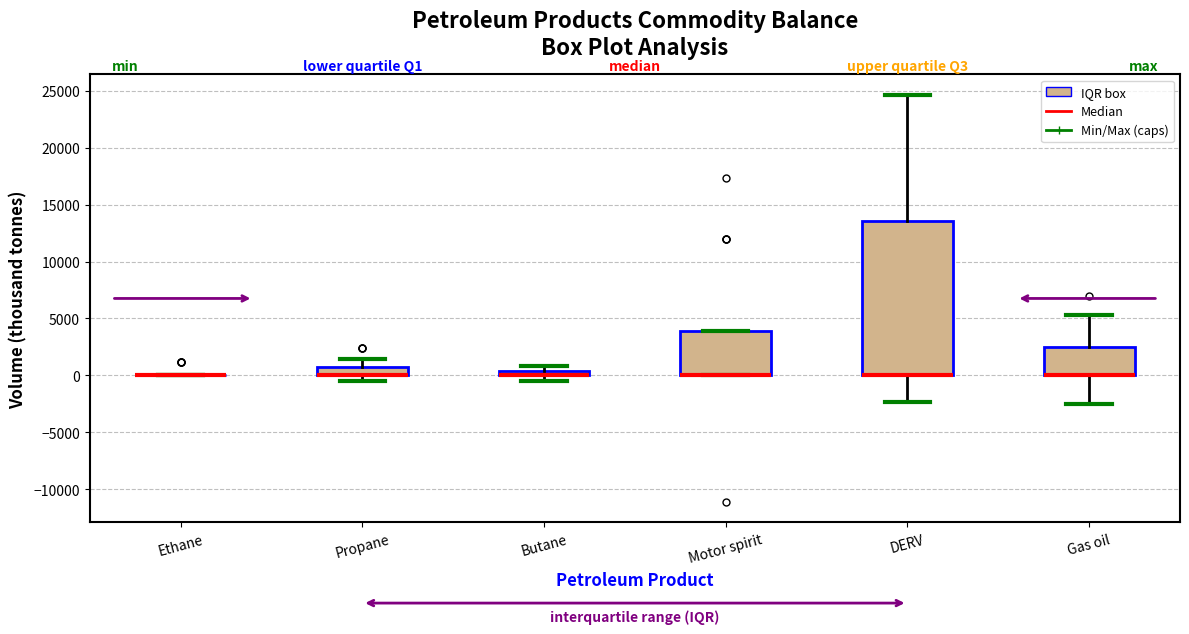

Where is the upper edge of the box for Gas oil on the y-axis? The values are not printed on the chart, so give them approximately, as read against the axis.

2500